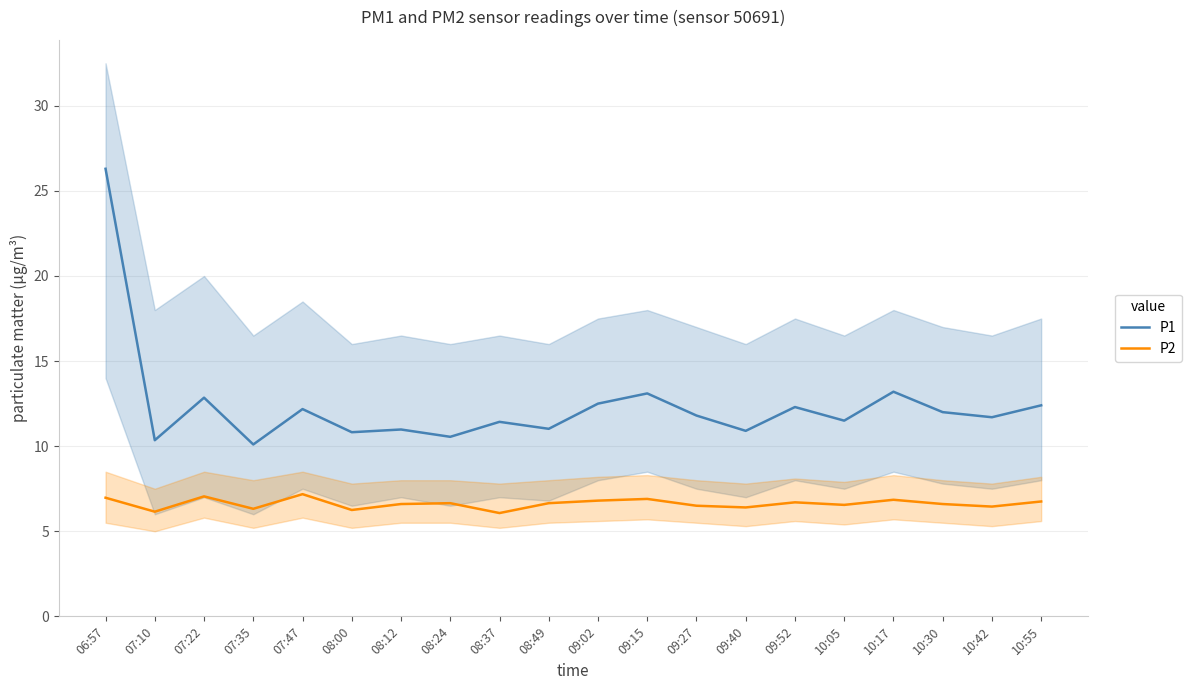

What value does the P2 series have at 09:02?

6.8